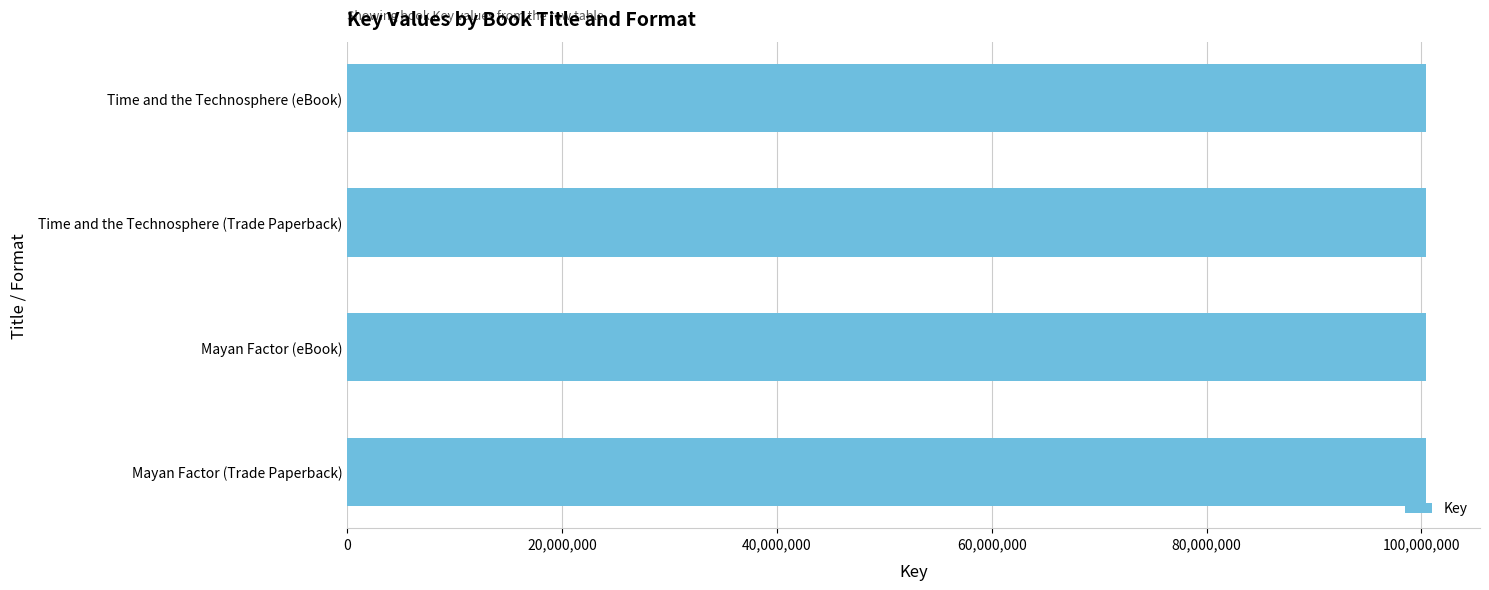

Are the bars horizontal?

Yes